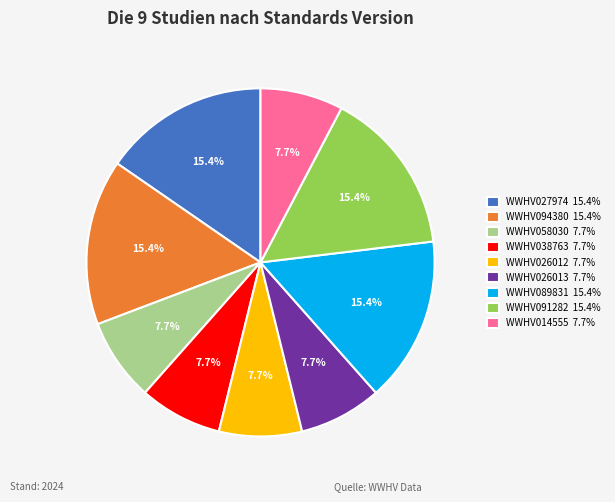

What percentage do WWHV026013 and WWHV026012 together represent?

15.4%